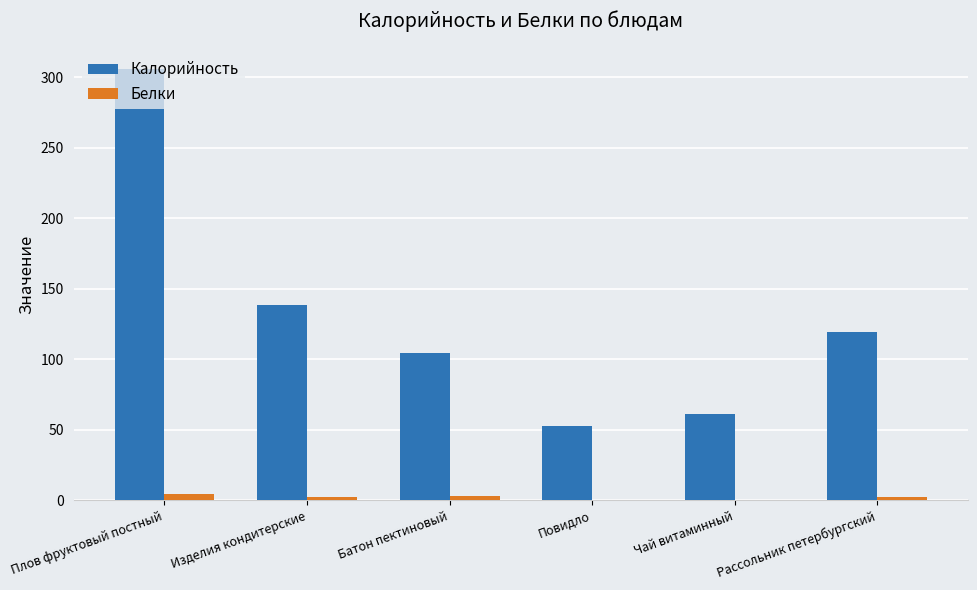

Which label corresponds to the largest value in the chart?

Плов фруктовый постный